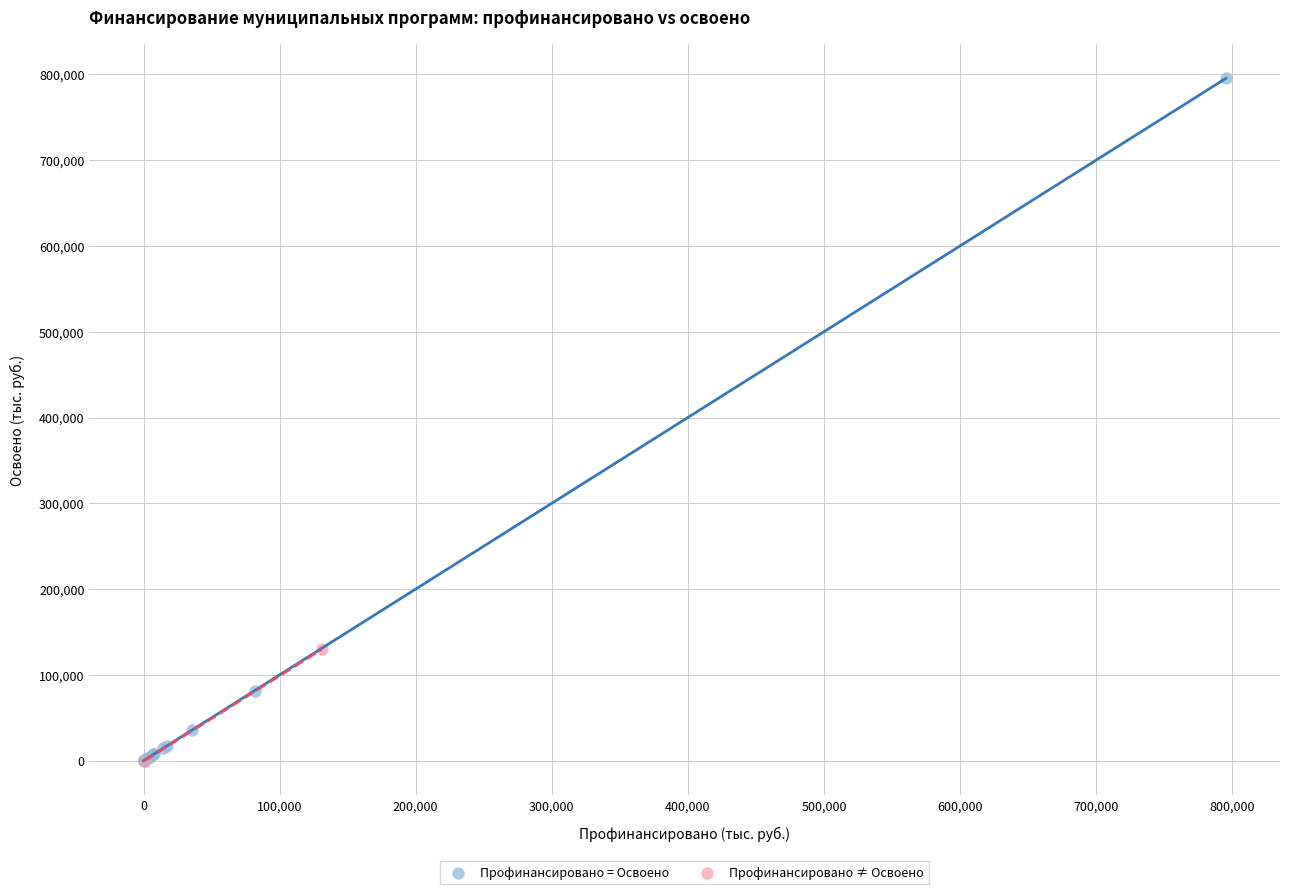

What are all the series names shown in the legend?

Профинансировано = Освоено, Профинансировано ≠ Освоено